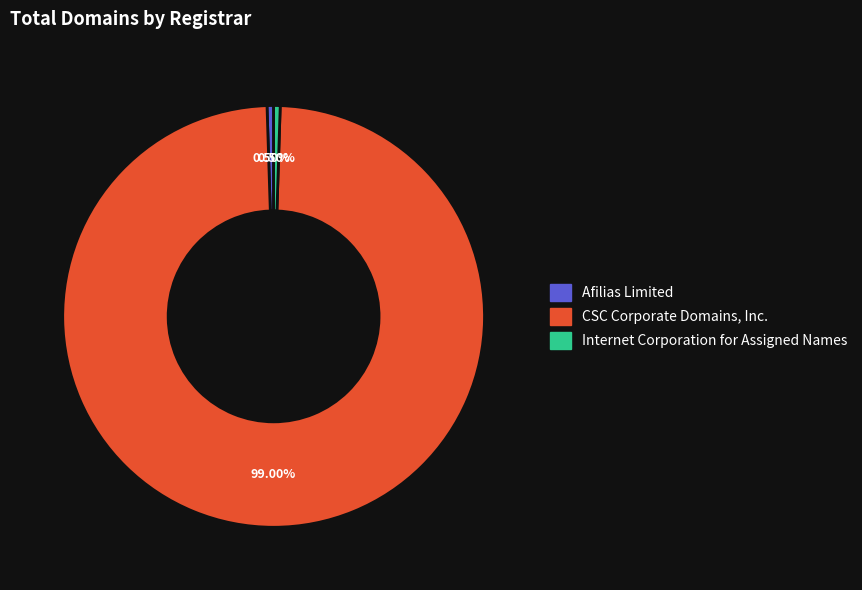

How many slices are in this pie chart?

3